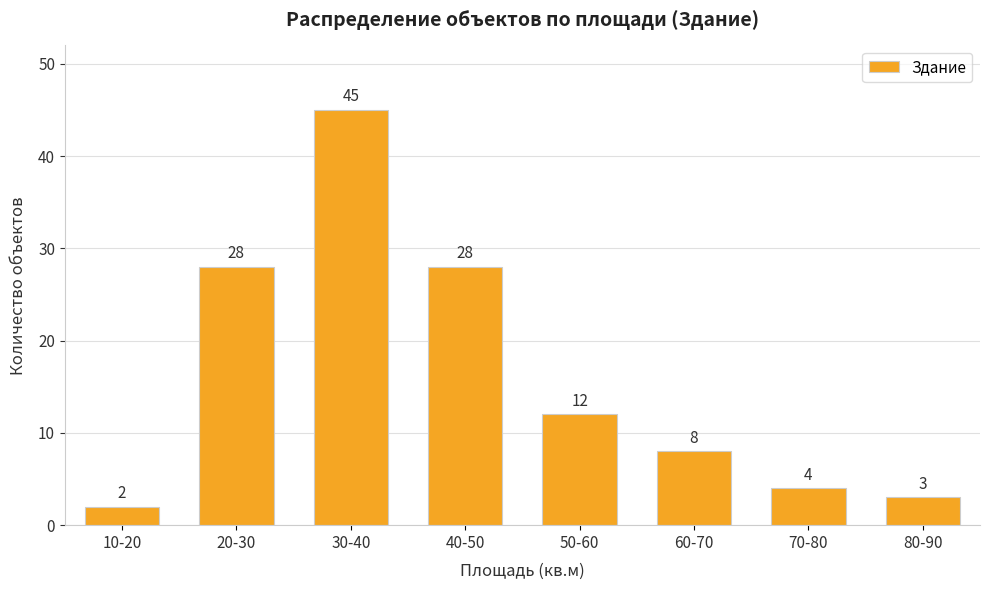

True or false: the data shows 42 at 40-50.

False